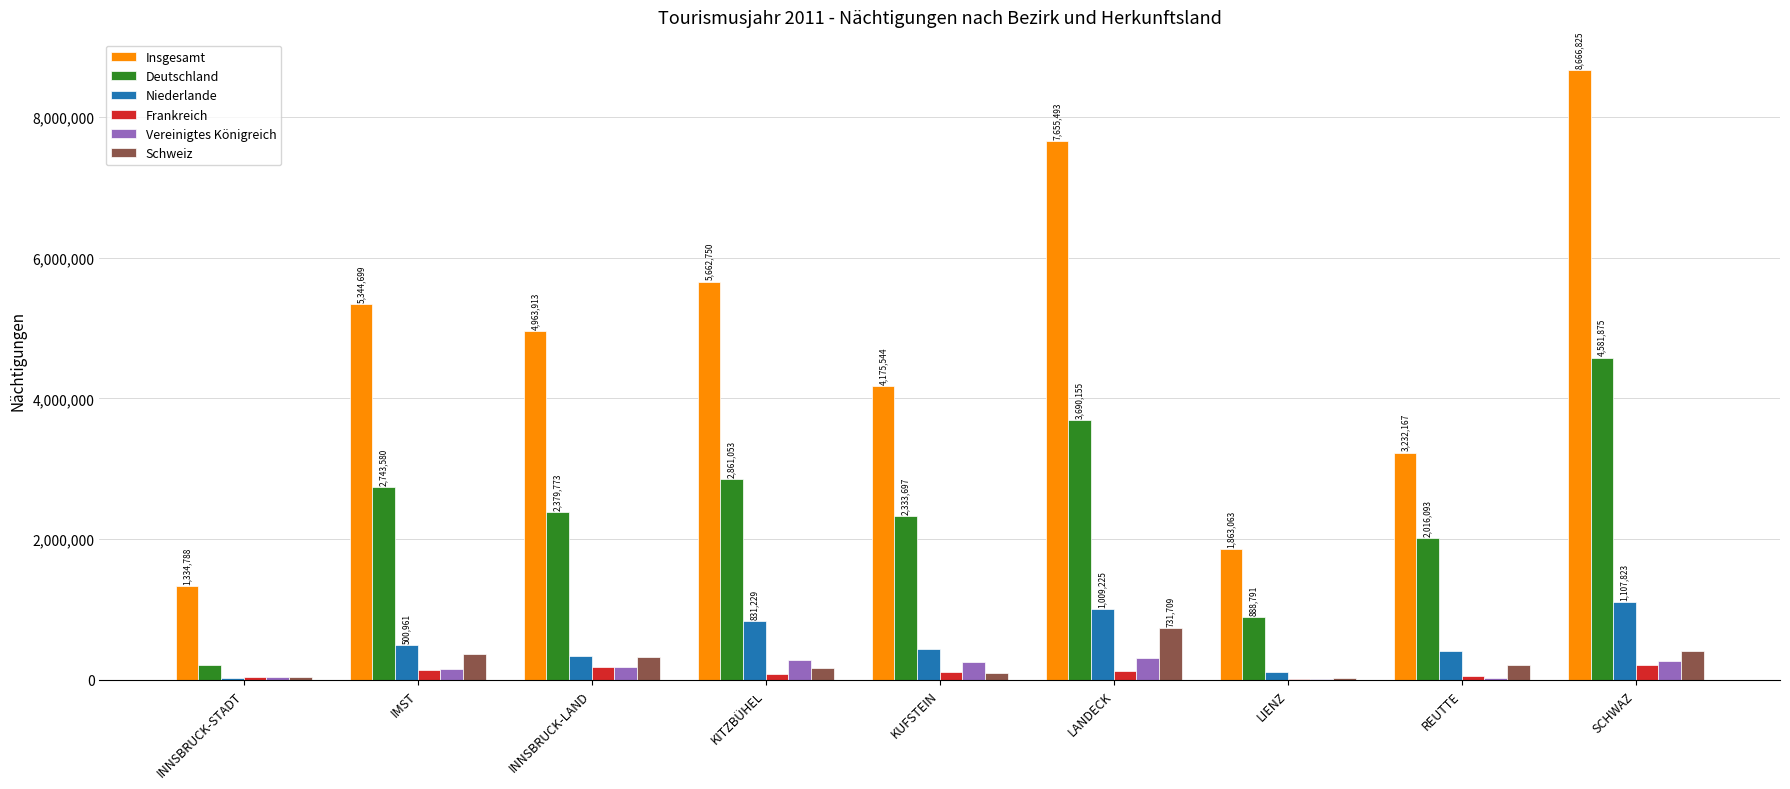

What is the sum of all Insgesamt values?

42899242